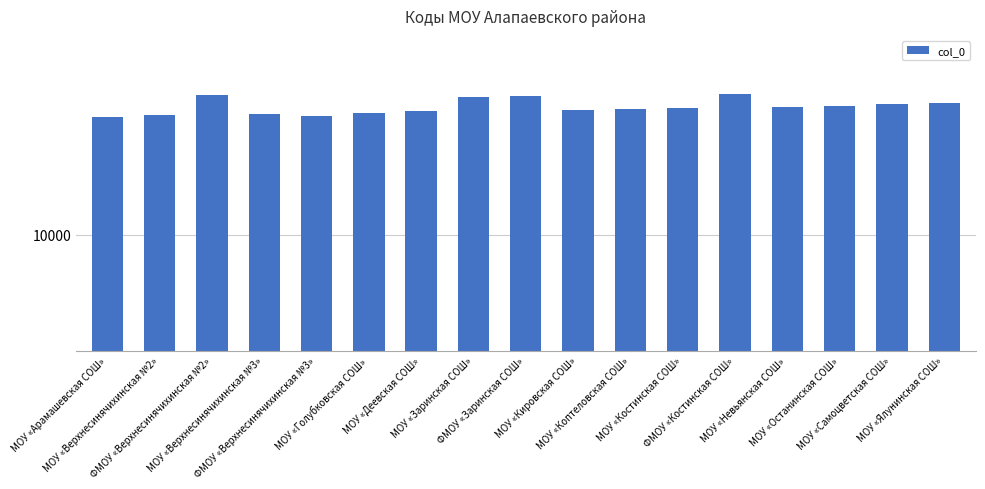

List the labels in order of value, smallest first.

МОУ «Арамашевская СОШ», ФМОУ «Верхнесинячихинская №3», МОУ «Верхнесинячихинская №2», МОУ «Верхнесинячихинская №3», МОУ «Голубковская СОШ», МОУ «Деевская СОШ», МОУ «Кировская СОШ», МОУ «Коптеловская СОШ», МОУ «Костинская СОШ», МОУ «Невьянская СОШ», МОУ «Останинская СОШ», МОУ «Самоцветская СОШ», МОУ «Ялунинская СОШ», МОУ «Заринская СОШ», ФМОУ «Заринская СОШ», ФМОУ «Верхнесинячихинская №2», ФМОУ «Костинская СОШ»